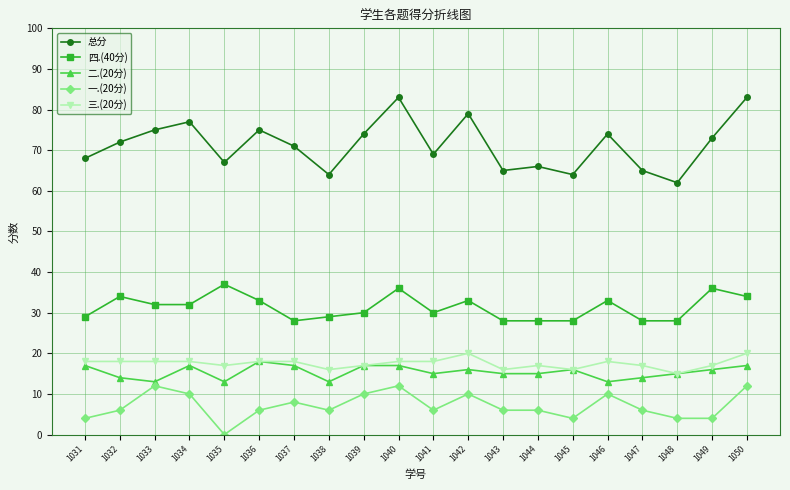

True or false: 二.(20分) and 一.(20分) intersect in this chart.

False